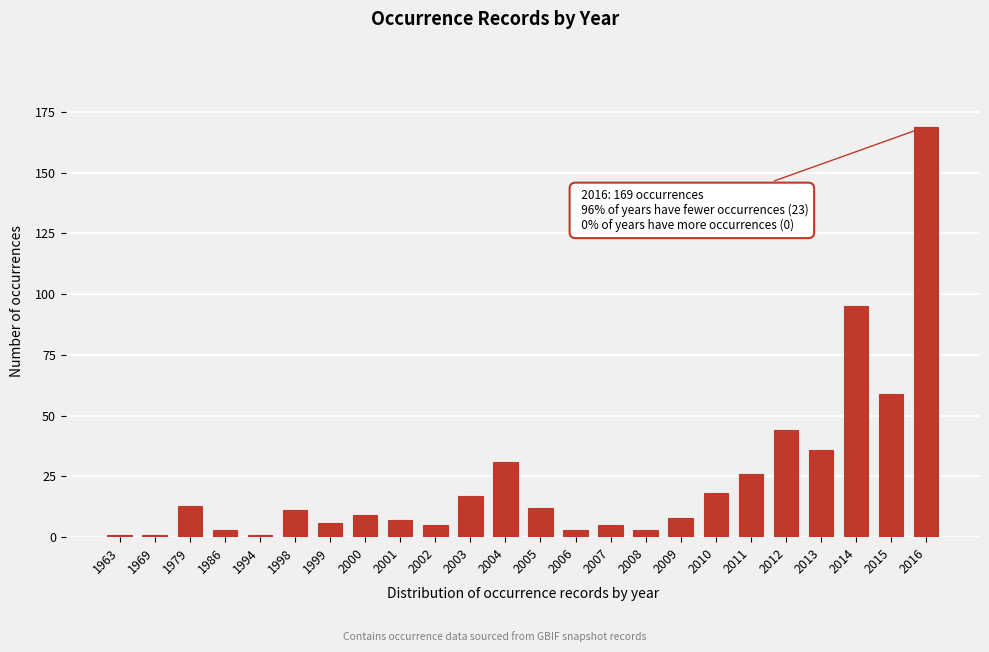

Reading left to right, list all the values displayed in this chart.

1963=1	1969=1	1979=13	1986=3	1994=1	1998=11	1999=6	2000=9	2001=7	2002=5	2003=17	2004=31	2005=12	2006=3	2007=5	2008=3	2009=8	2010=18	2011=26	2012=44	2013=36	2014=95	2015=59	2016=169